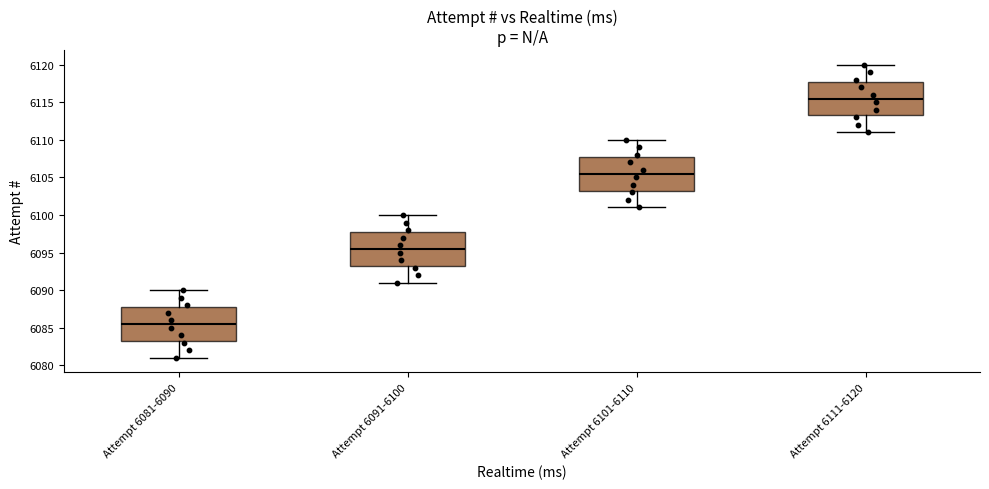

Which box has the highest median line?

Attempt 6111-6120